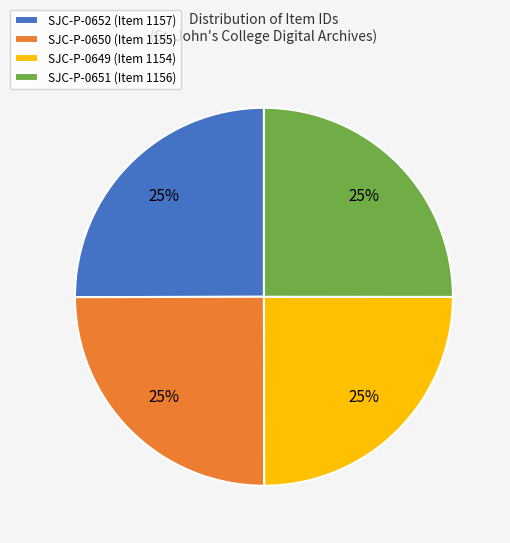

True or false: SJC-P-0650 (Item 1155) accounts for 25% of the total.

True